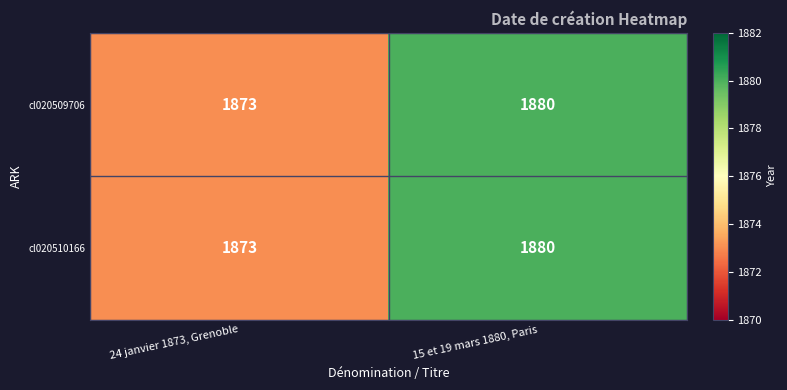

Reading right to left, what are all the values shown in this chart?

cl020509706: 1880	1873
cl020510166: 1880	1873